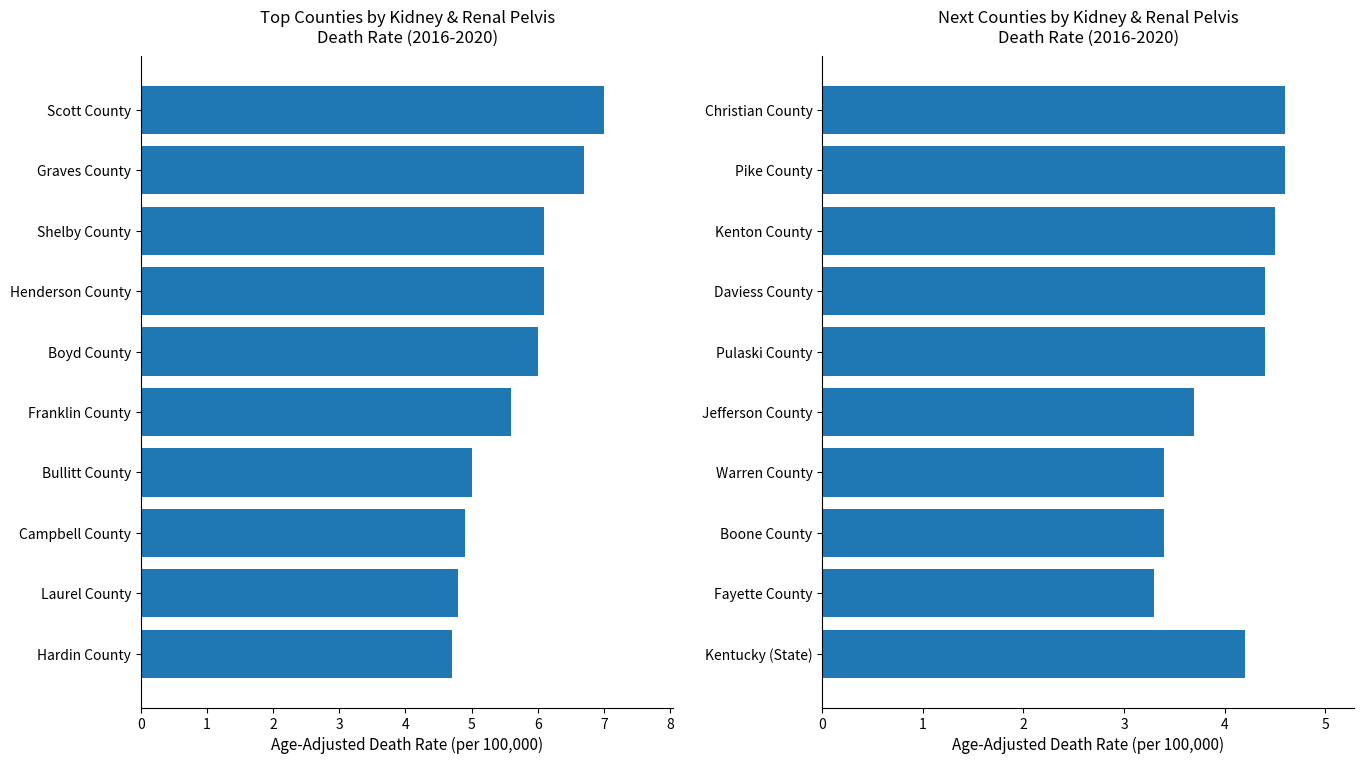

Are the bars horizontal?

Yes